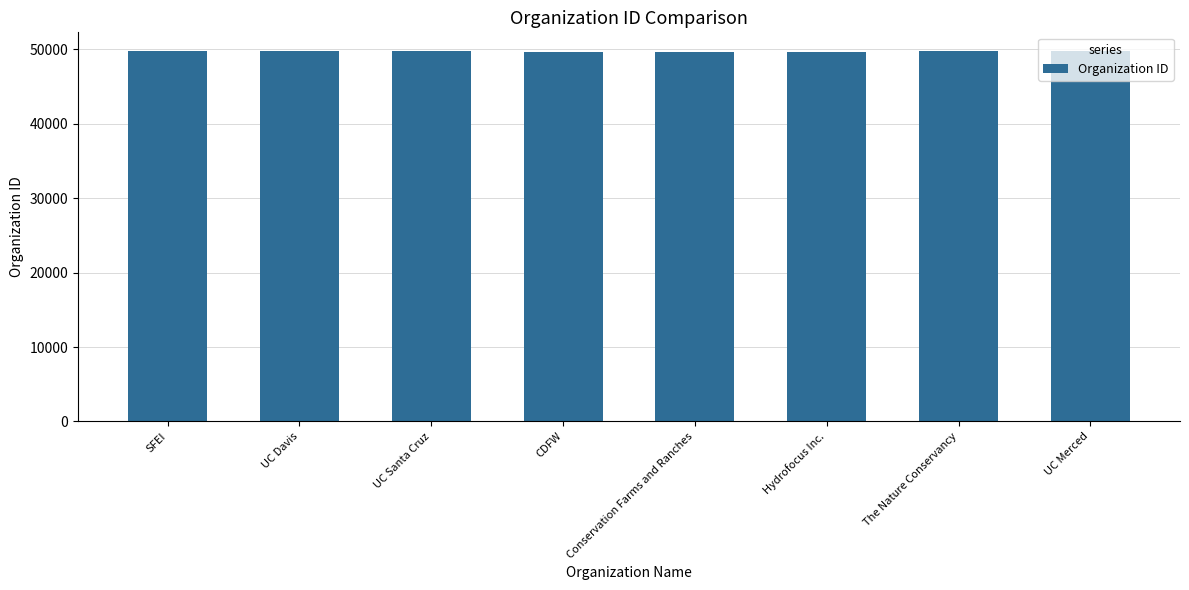

Is it true that the value at SFEI is 29532?

False